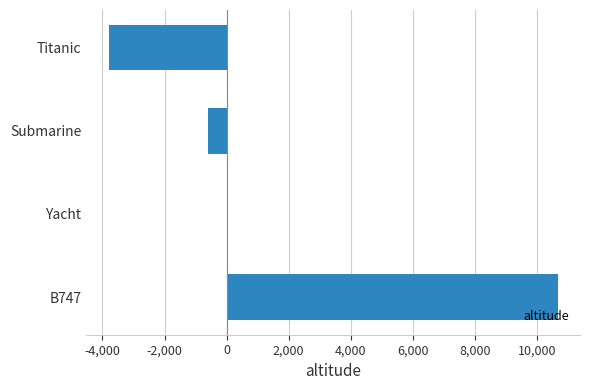

Which has a higher value, Submarine or B747?

B747